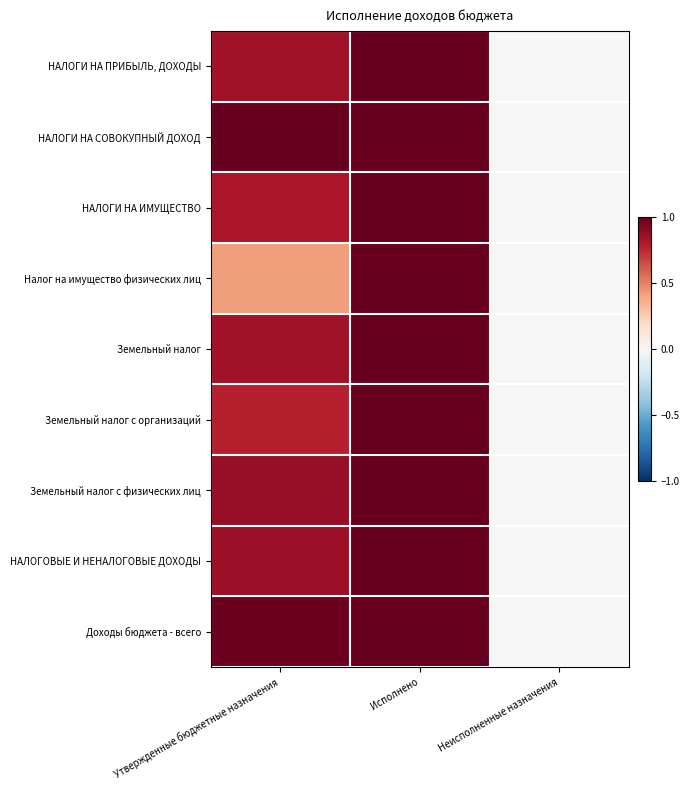

At which category is the sum across all series the highest?

Исполнено